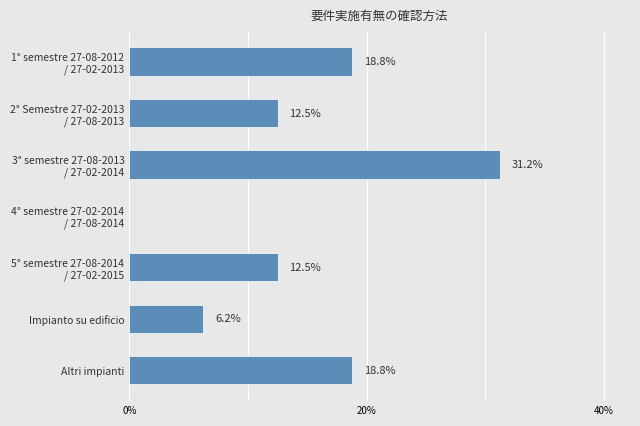

The chart shows a value of 1.6 at Impianto su edificio. True or false?

False